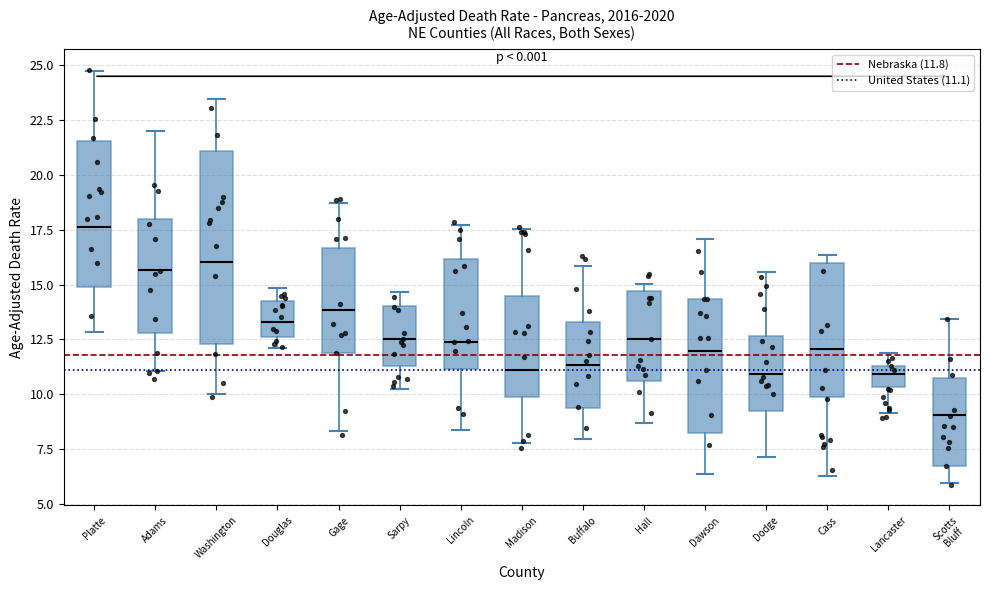

Reading left to right, read every box against the y-axis: the position of its median line, the range the box covers, and the ends of its whiskers. The values are not printed on the chart, so give them approximately, as read against the axis.

Platte: median 17.5, box 15.0 to 21.5, whiskers 13.0 to 24.5
Adams: median 15.5, box 13.0 to 18.0, whiskers 11.0 to 22.0
Washington: median 16.0, box 12.5 to 21.0, whiskers 10.0 to 23.5
Douglas: median 13.5, box 12.5 to 14.5, whiskers 12.0 to 15.0
Gage: median 14.0, box 12.0 to 16.5, whiskers 8.5 to 18.5
Sarpy: median 12.5, box 11.5 to 14.0, whiskers 10.5 to 14.5
Lincoln: median 12.5, box 11.0 to 16.0, whiskers 8.5 to 17.5
Madison: median 11.0, box 10.0 to 14.5, whiskers 8.0 to 17.5
Buffalo: median 11.5, box 9.5 to 13.5, whiskers 8.0 to 16.0
Hall: median 12.5, box 10.5 to 14.5, whiskers 8.5 to 15.0
Dawson: median 12.0, box 8.0 to 14.5, whiskers 6.5 to 17.0
Dodge: median 11.0, box 9.0 to 12.5, whiskers 7.0 to 15.5
Cass: median 12.0, box 10.0 to 16.0, whiskers 6.5 to 16.5
Lancaster: median 11.0, box 10.5 to 11.5, whiskers 9.0 to 12.0
Scotts Bluff: median 9.0, box 6.5 to 11.0, whiskers 6.0 to 13.5